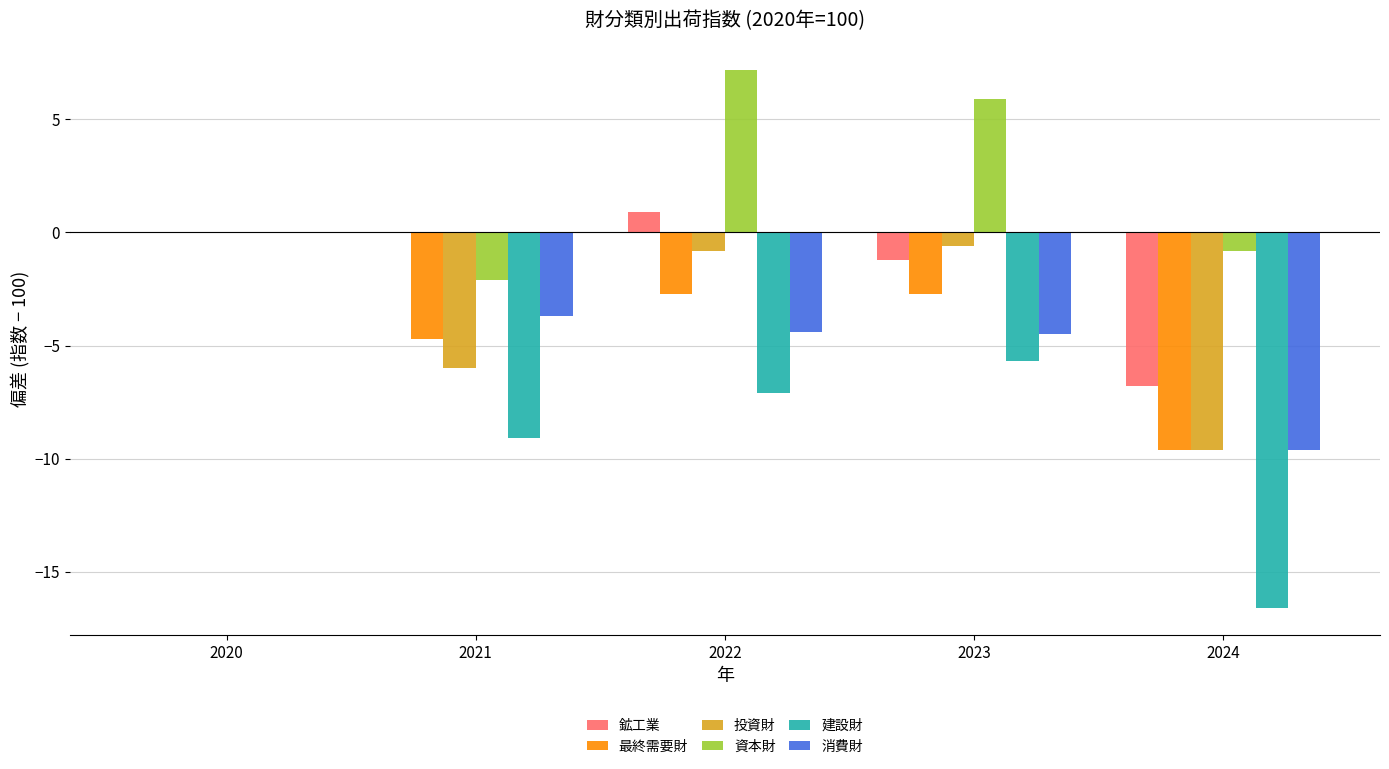

What is the spread (max minus min) of values at 2021?

9.1